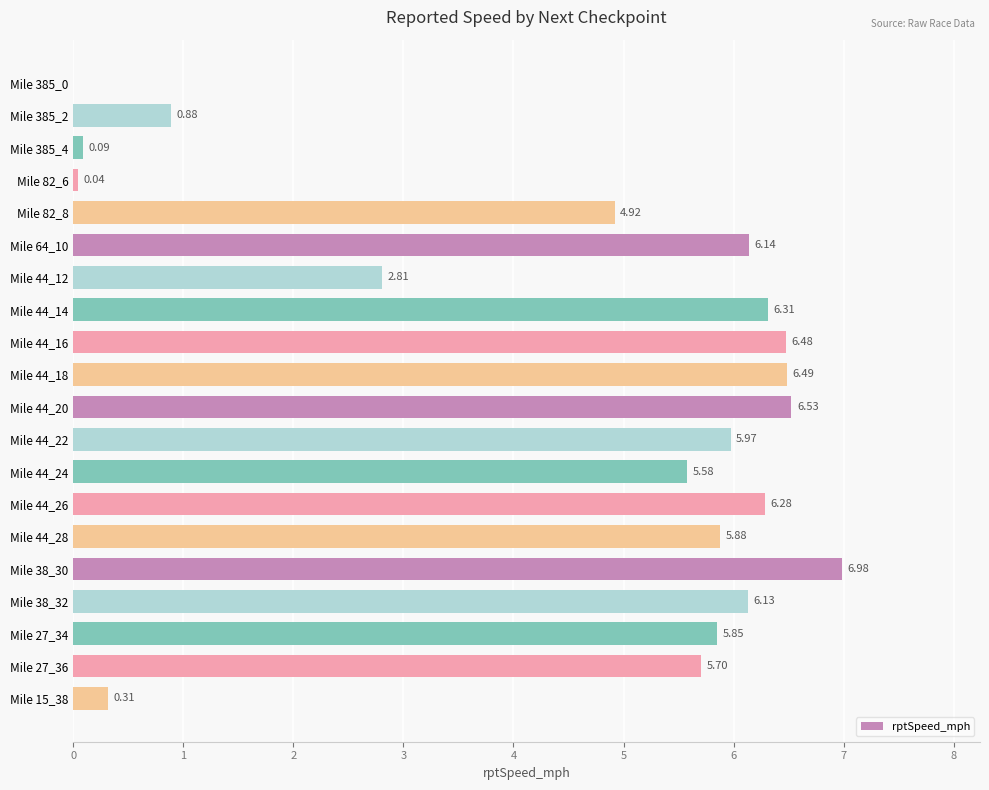

What is the sum of the values at Mile 27_36 and Mile 38_30?

12.7